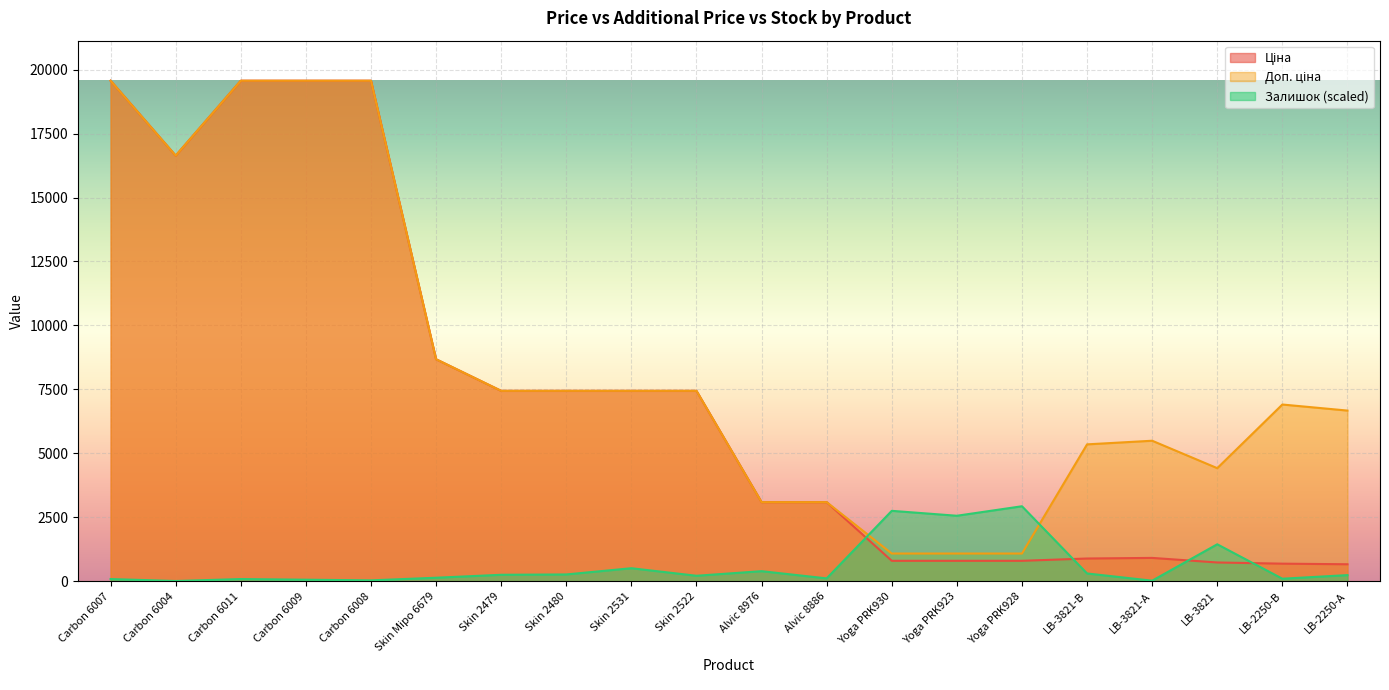

Read the Залишок value at Carbon 6009.

64.1